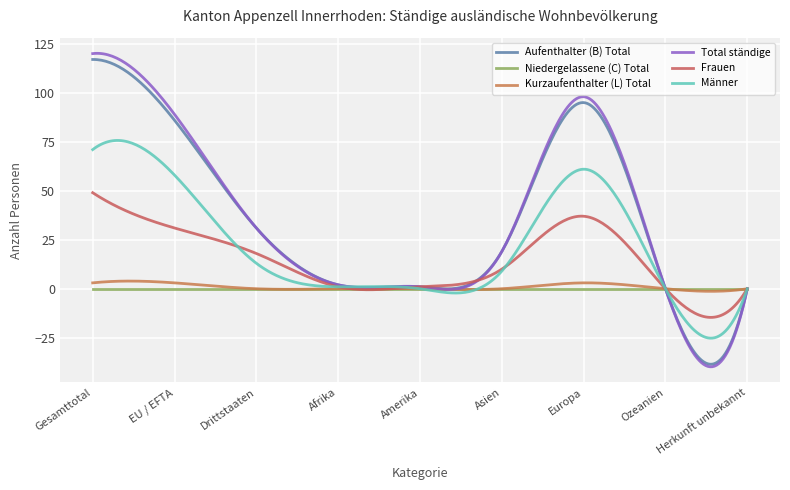

What is the value of the Aufenthalter (B) Total point at the 4th from the left?

2